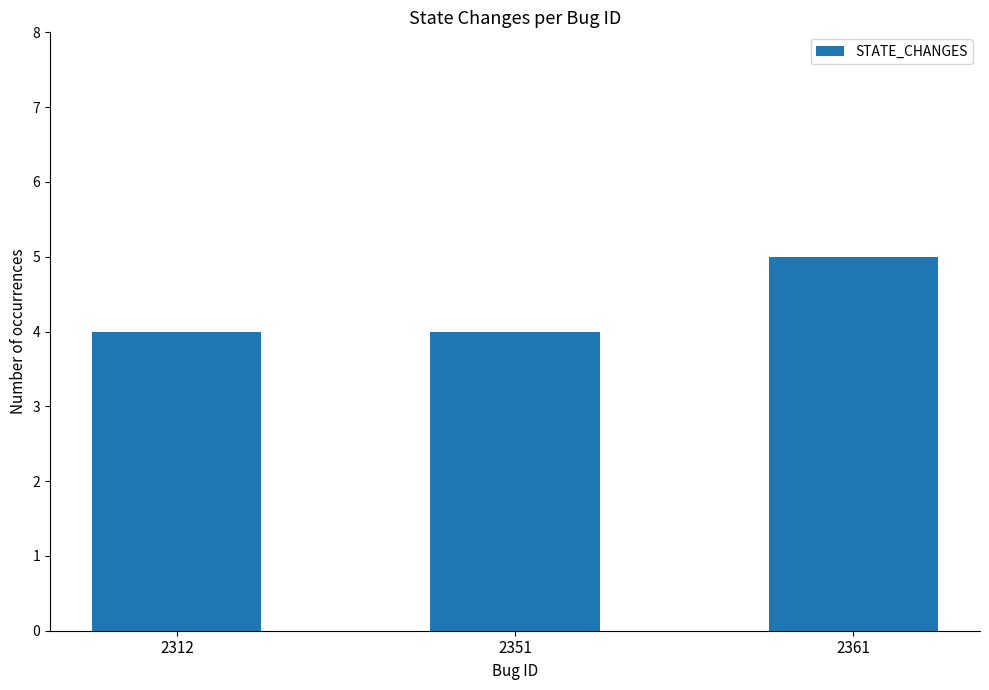

Which has a higher value, 2351 or 2361?

2361